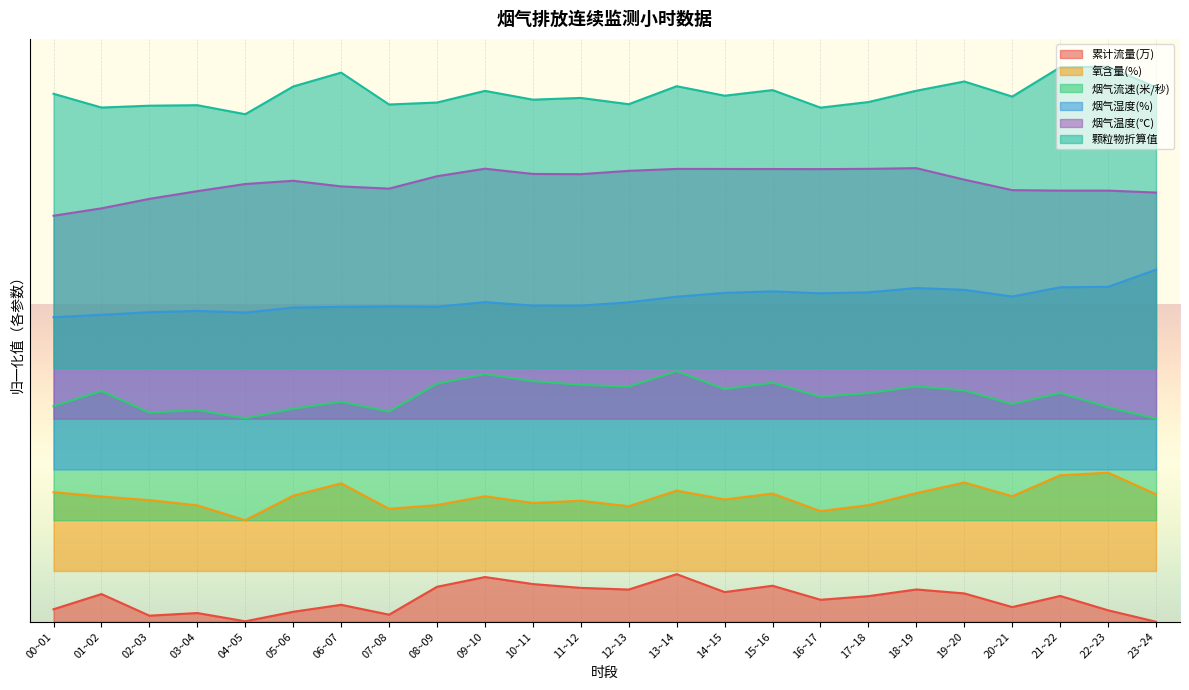

Is it true that 烟气湿度(%) equals 0.4 at 09~10?

False